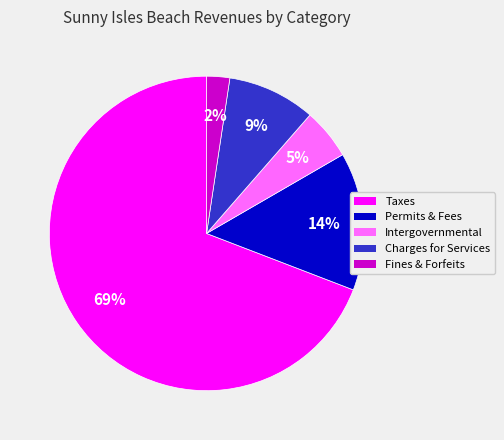

To the nearest percent, what is the average slice percentage?

20%